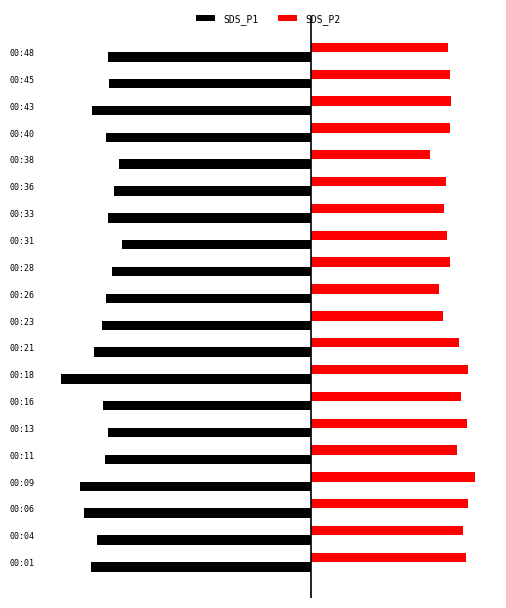

What are all the series names shown in the legend?

SDS_P1, SDS_P2